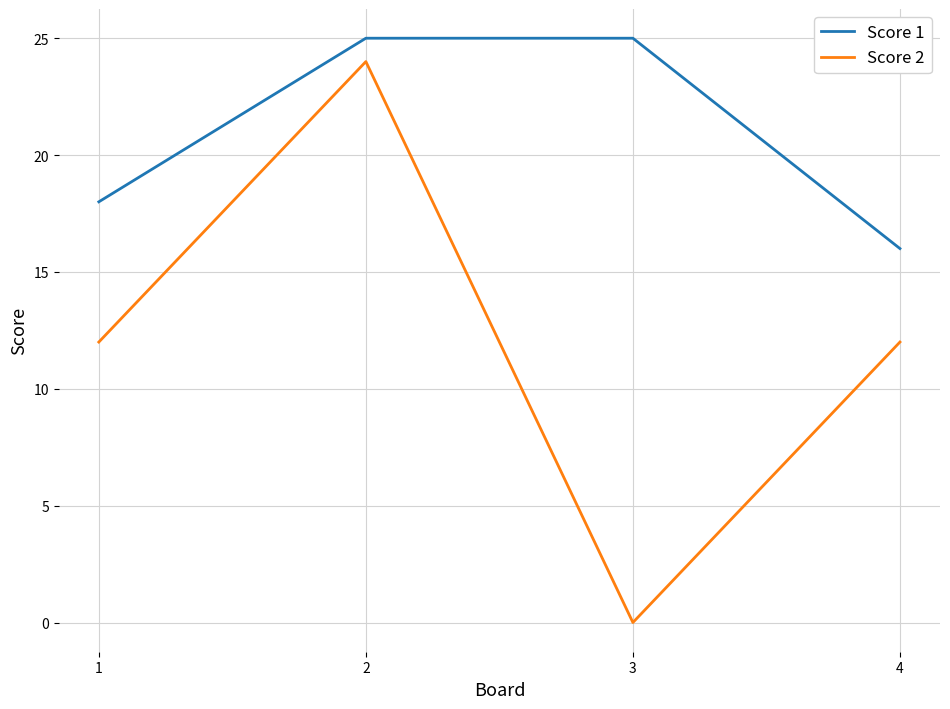

At which label does Score 2 reach its minimum?

3